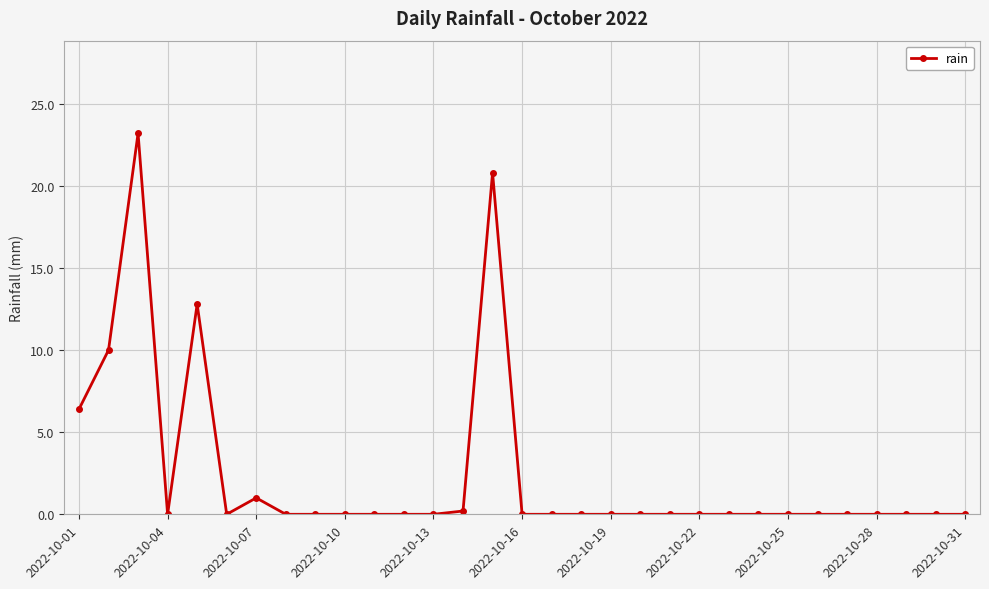

What is the maximum value shown in the chart?

23.2